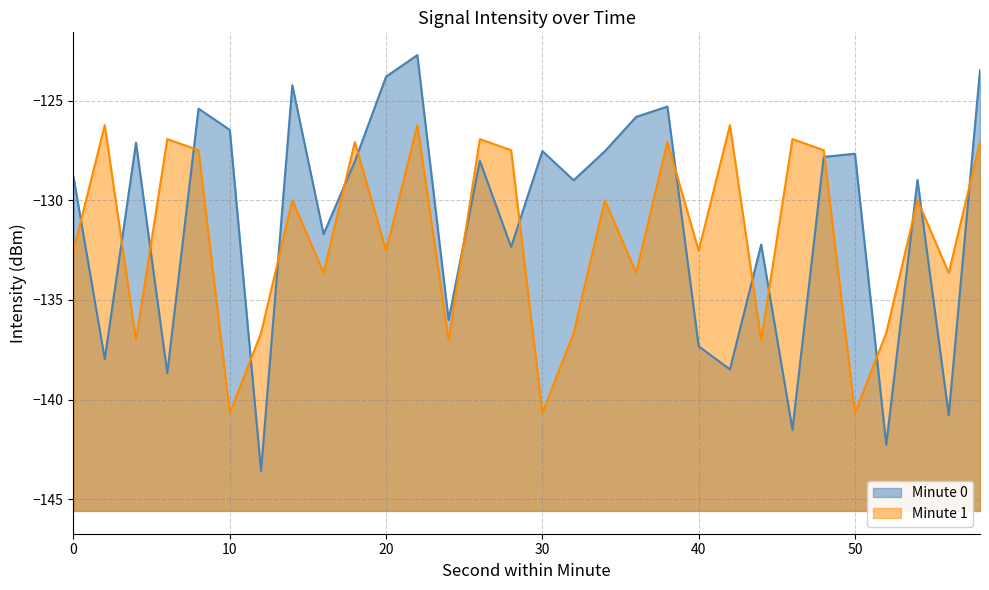

What is the value of the Minute 1 point at the 10th from the left?

-127.1